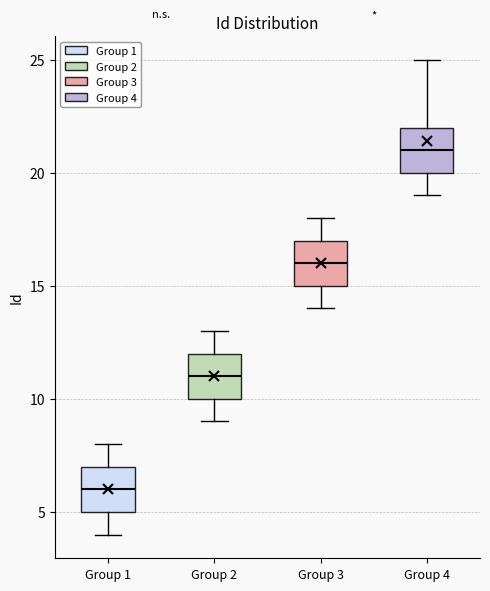

Reading left to right, transcribe this box plot: for each box, give where its median line is, the range the box spans, and where its two whiskers end, as read against the y-axis. The values are not printed on the chart, so give them approximately, as read against the axis.

Group 1: median 6, box 5 to 7, whiskers 4 to 8
Group 2: median 11, box 10 to 12, whiskers 9 to 13
Group 3: median 16, box 15 to 17, whiskers 14 to 18
Group 4: median 21, box 20 to 22, whiskers 19 to 25